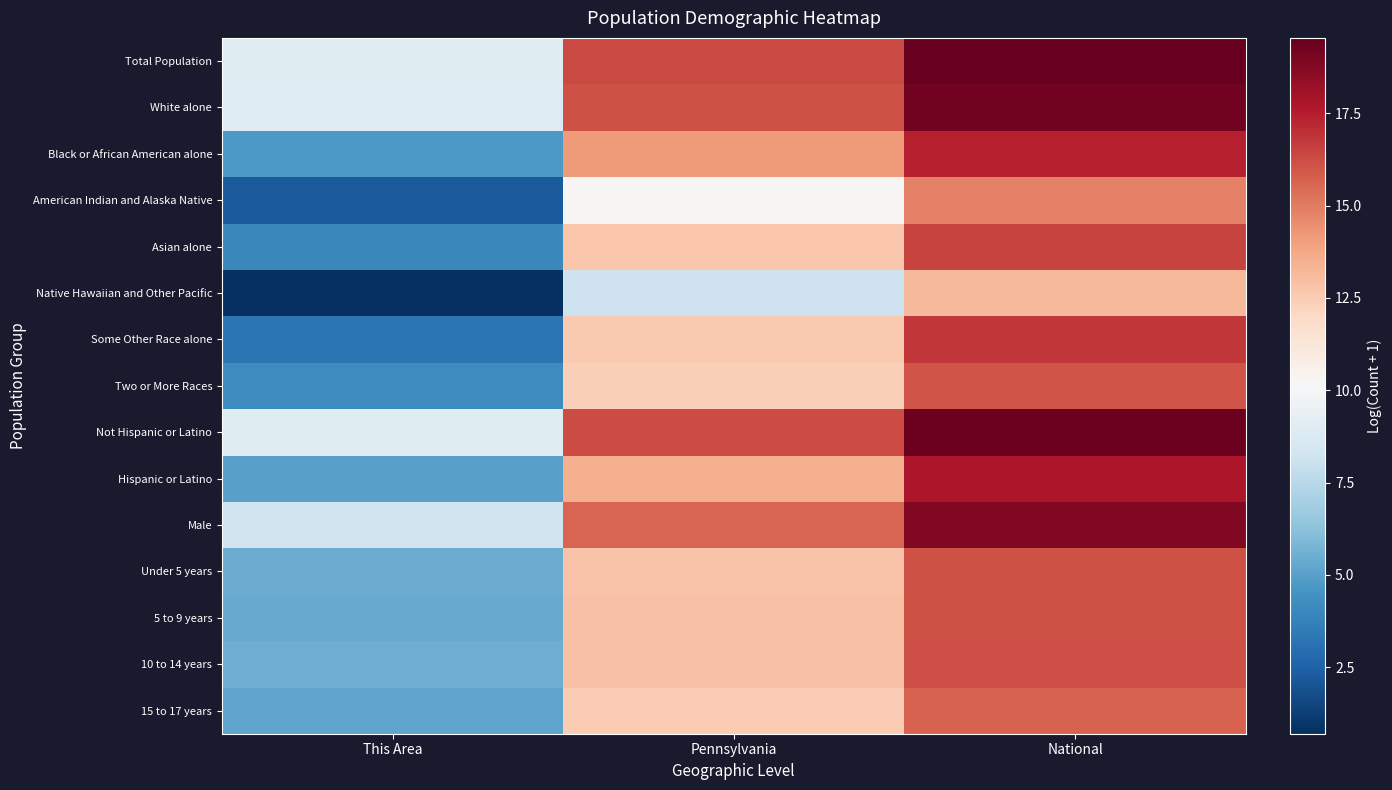

At Pennsylvania, list the series in order from largest to smallest.

Total Population, Not Hispanic or Latino, White alone, Male, Black or African American alone, Hispanic or Latino, 10 to 14 years, 5 to 9 years, Under 5 years, Asian alone, Some Other Race alone, 15 to 17 years, Two or More Races, American Indian and Alaska Native, Native Hawaiian and Other Pacific